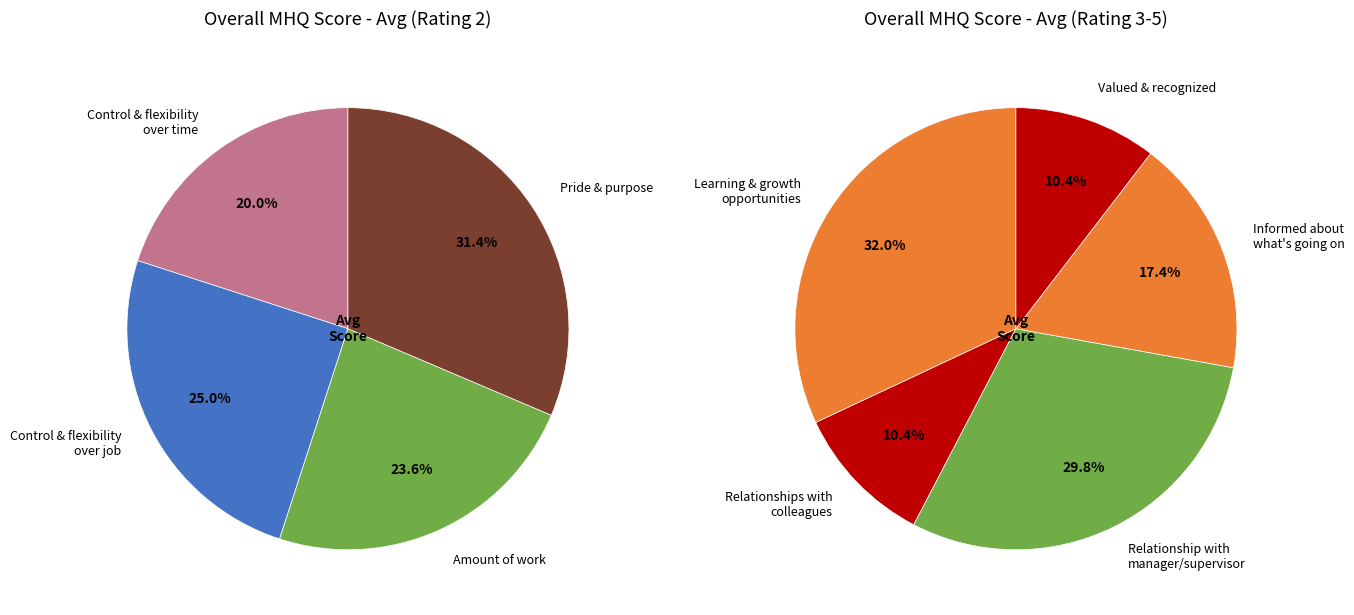

To the nearest percent, what is the difference between the largest and smallest slice percentages?

11%